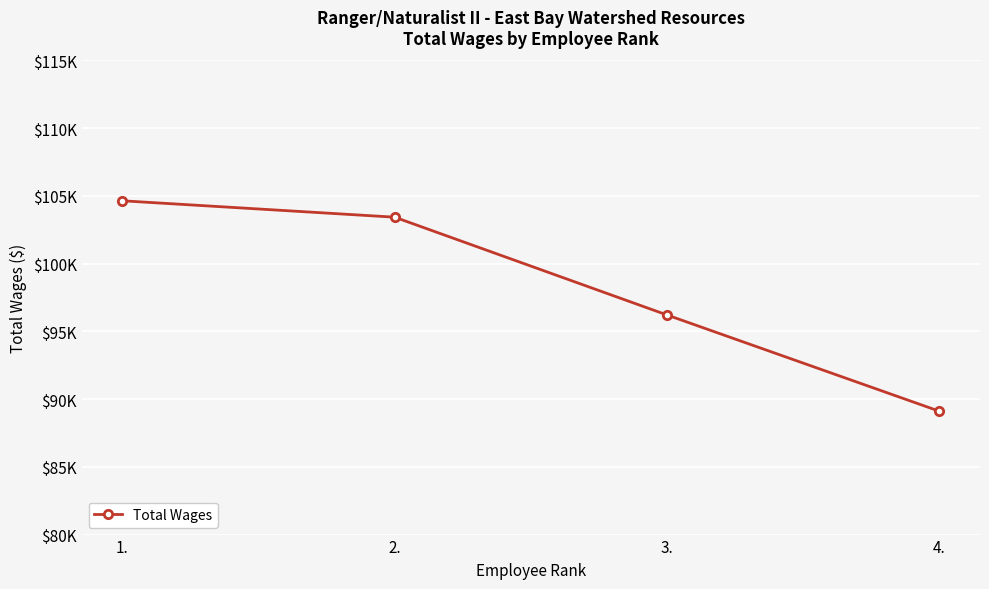

Reading left to right, transcribe all the data shown in this chart.

1.=104641	2.=103431	3.=96214	4.=89112